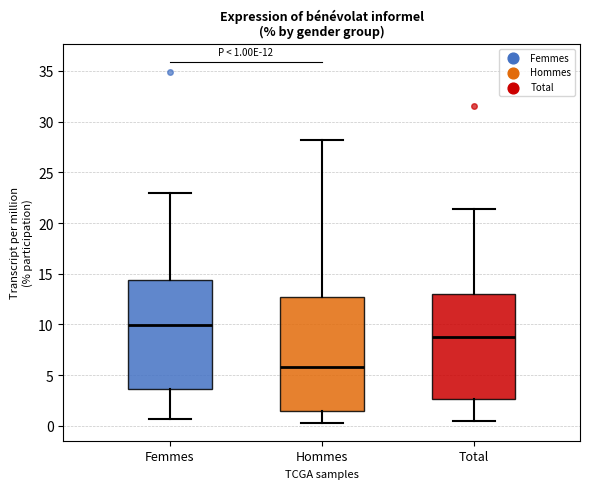

Which box has the lowest median line?

Hommes